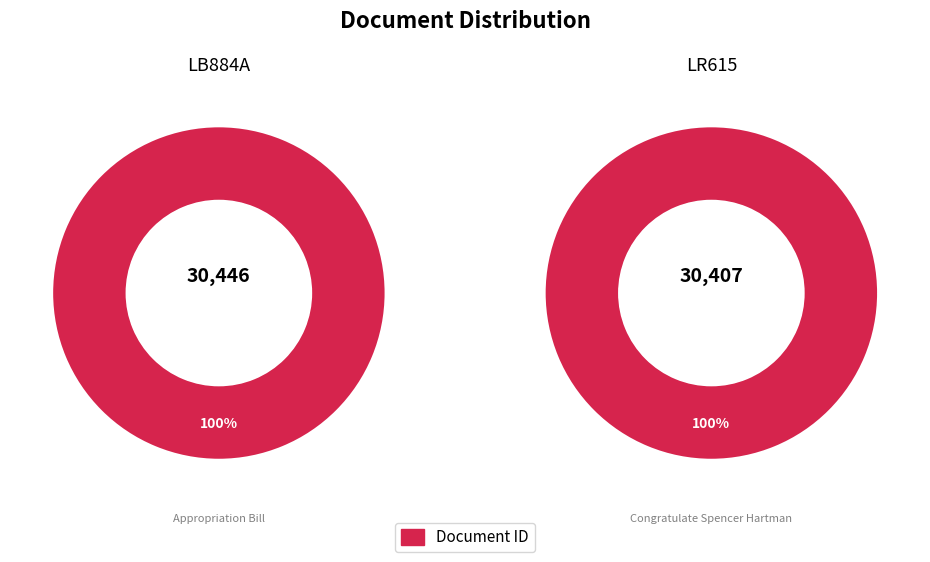

True or false: LB884A accounts for 50% of the total.

True